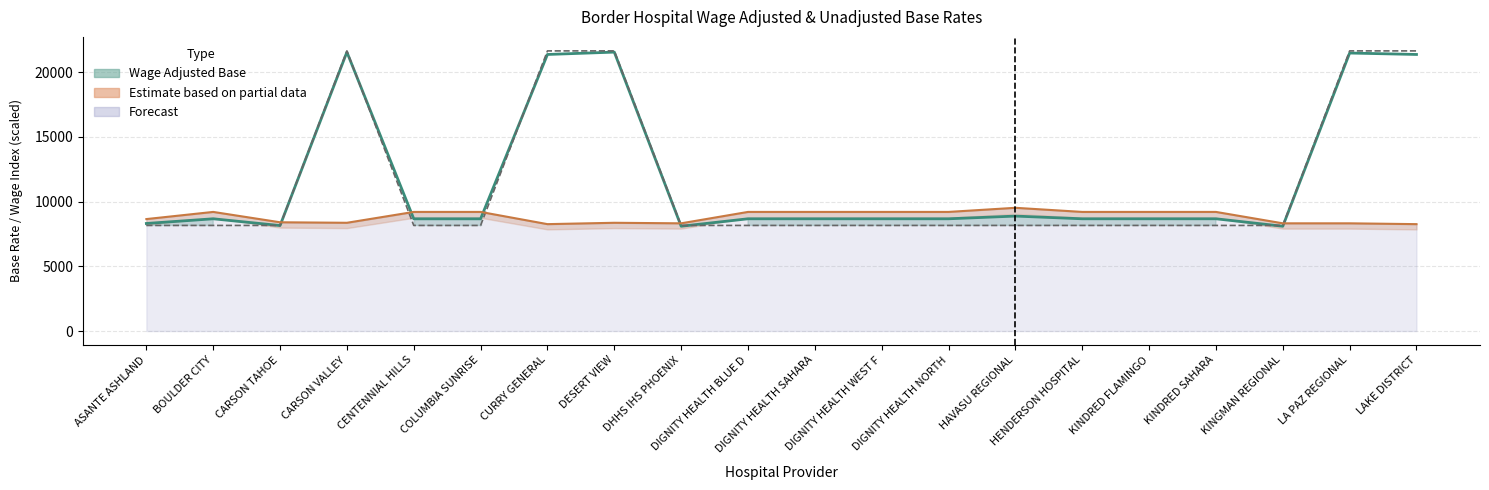

Is it true that Wage Adjusted Base (line) equals 21470.0 at LA PAZ REGIONAL?

True